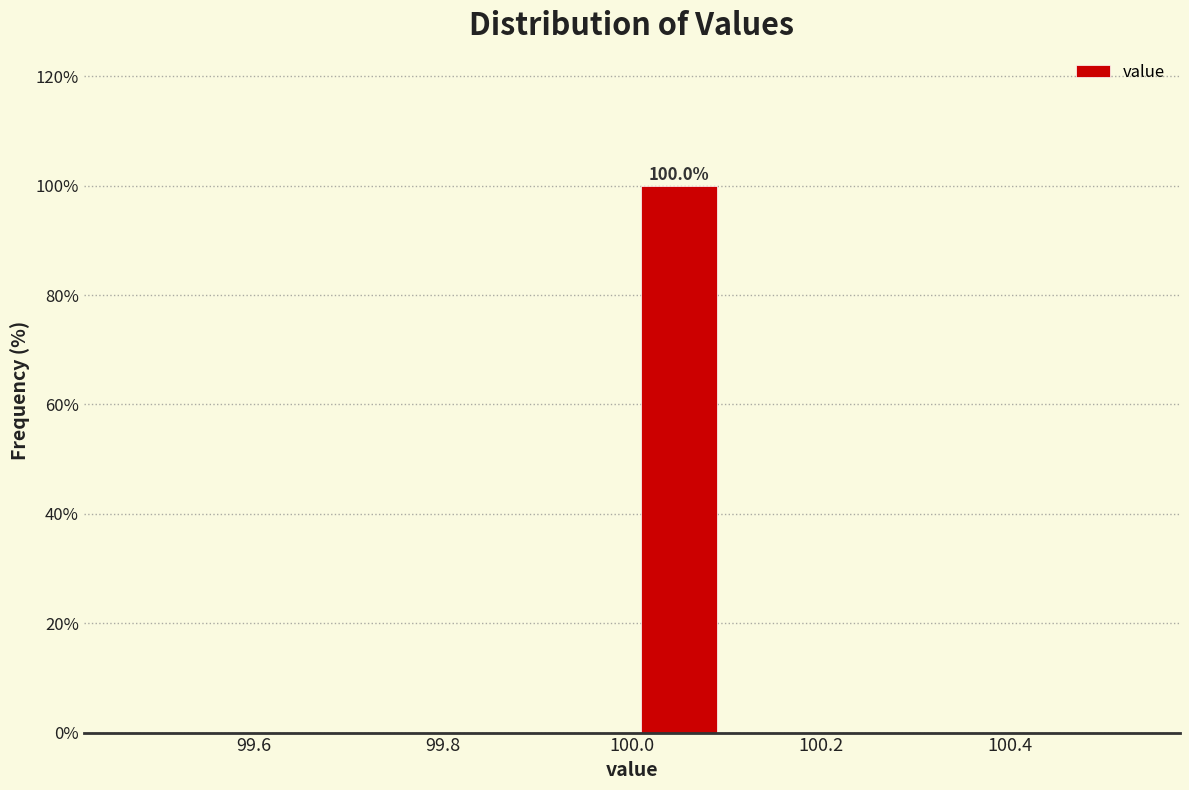

Which range on the x-axis has the tallest bar?

100.0 to 100.1